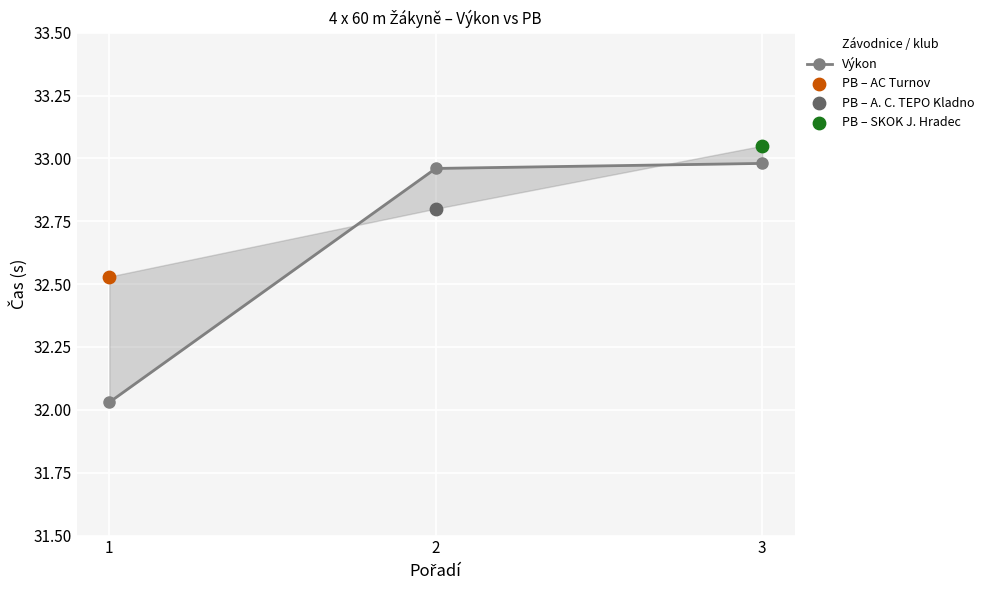

Between 2 and 1, which is larger?

2